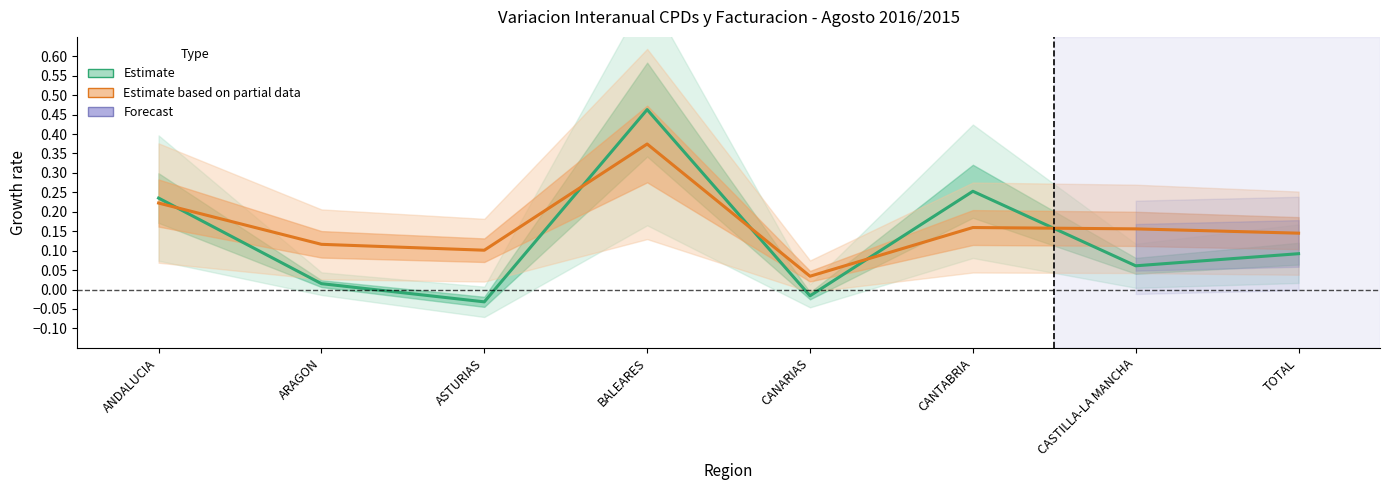

At which label does Estimate (CPDs yoy) reach its peak?

BALEARES